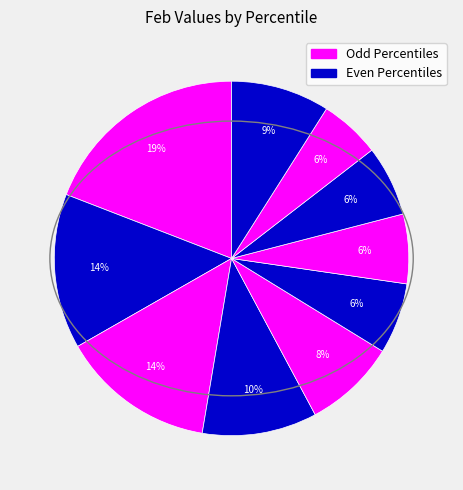

Count the number of slices in the pie.

10